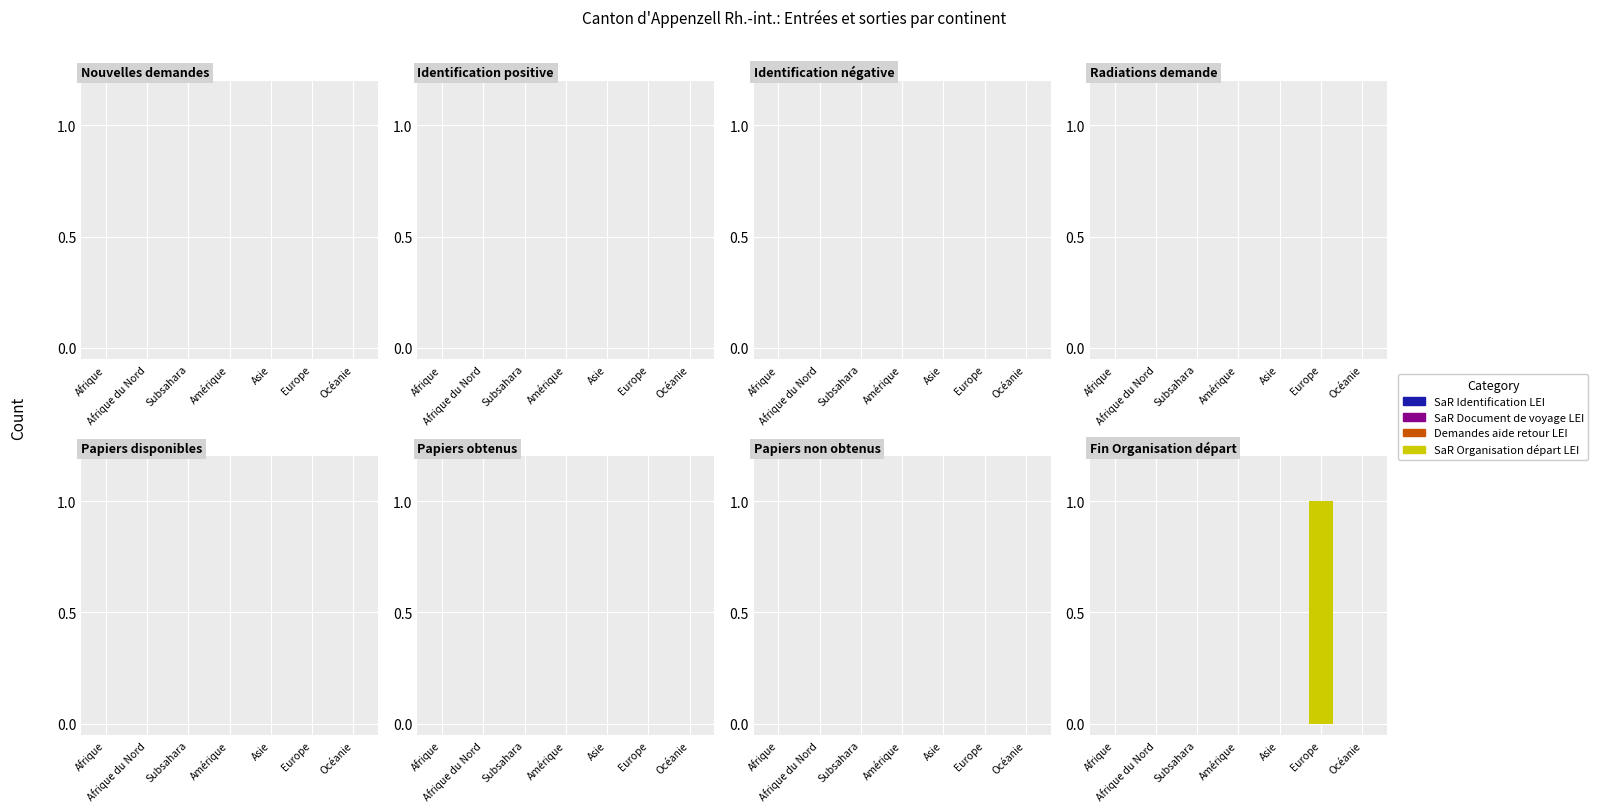

Which label corresponds to the largest value in the chart?

Europe